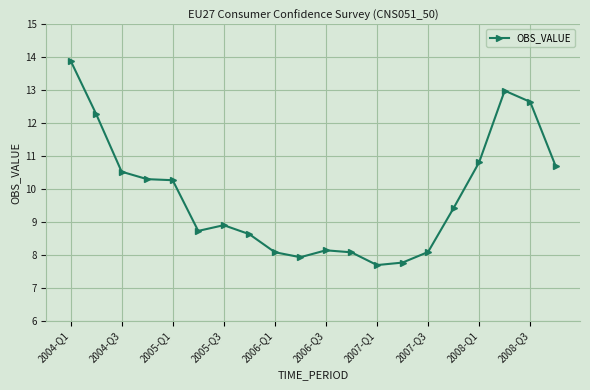

Does the chart display data point markers on the line(s)?

Yes